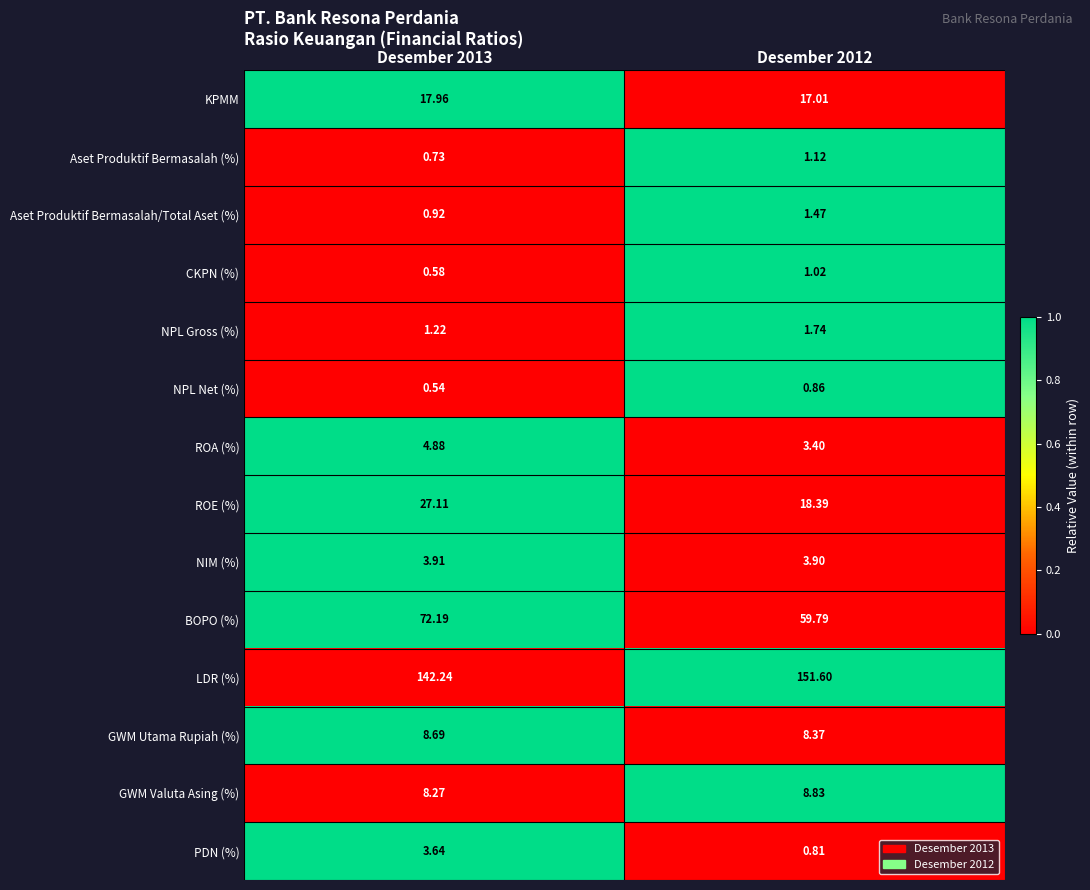

Which series has the largest range (max minus min)?

BOPO (%)